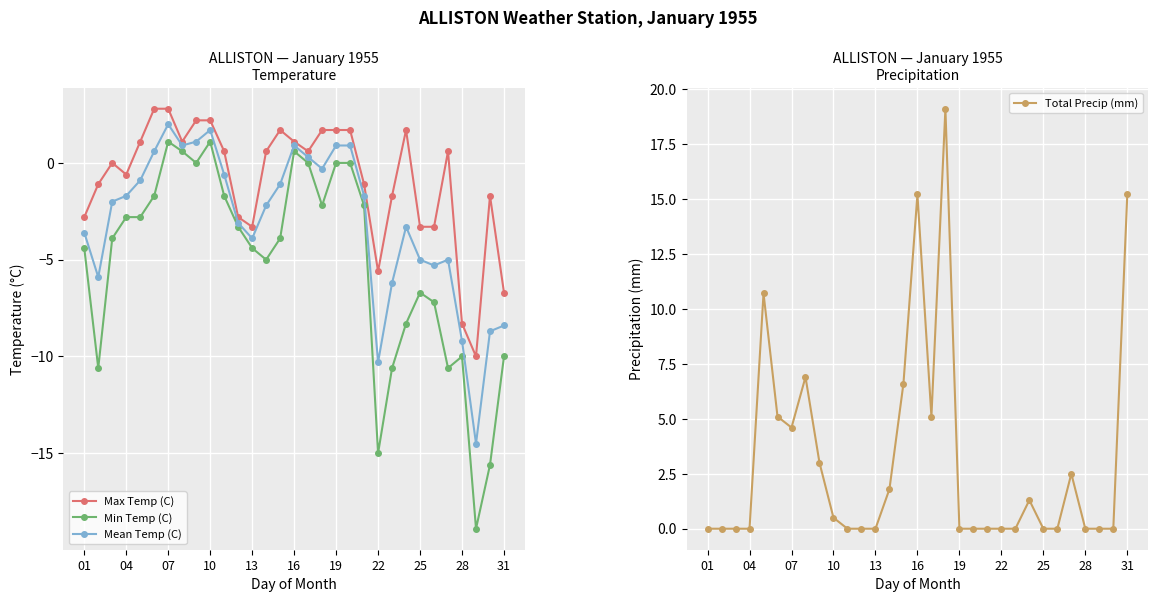

True or false: Total Precip (mm) has more than 1 points higher than both neighbors.

True